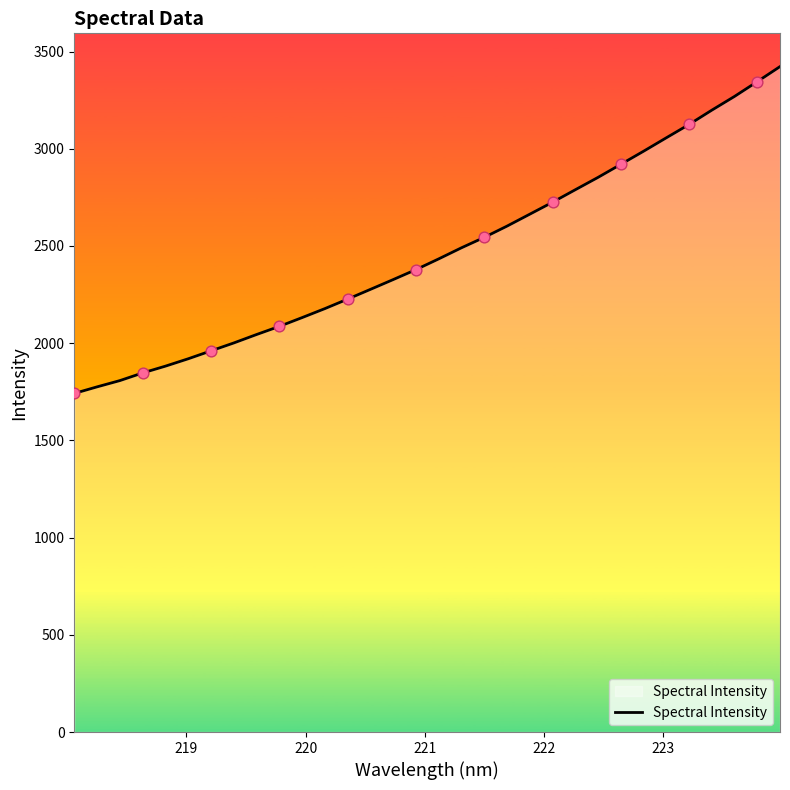

What is the smallest value displayed?

1741.5